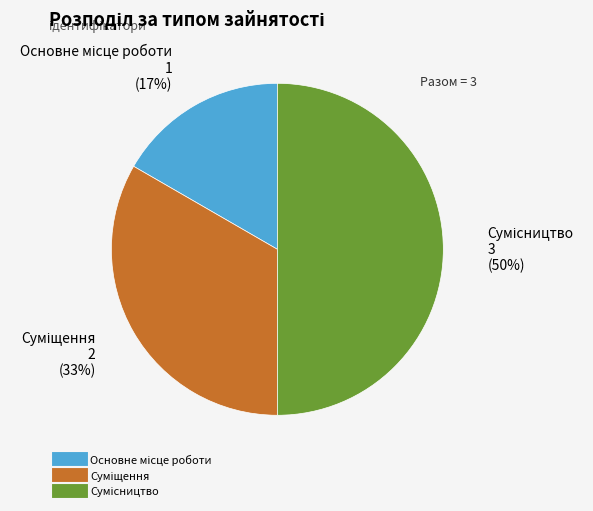

To the nearest percent, what is the average slice percentage?

33%